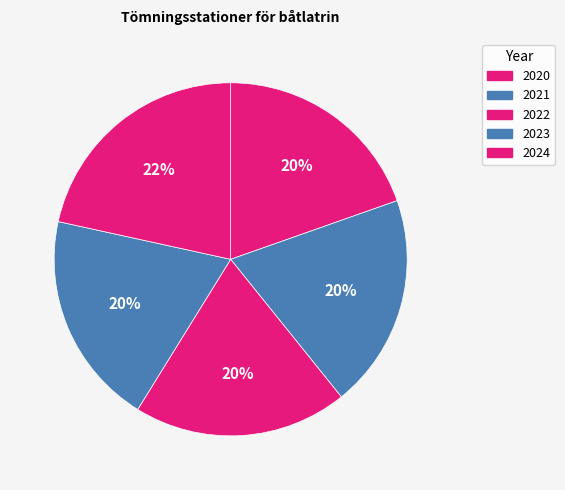

Is there any slice that represents more than half of the pie?

No